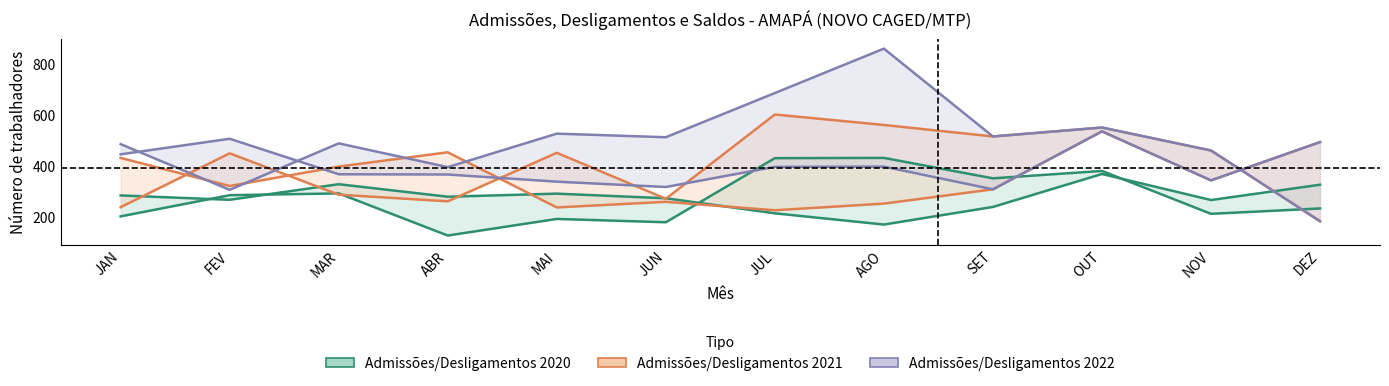

Is it true that Desligamentos 2020 equals 134 at NOV?

False